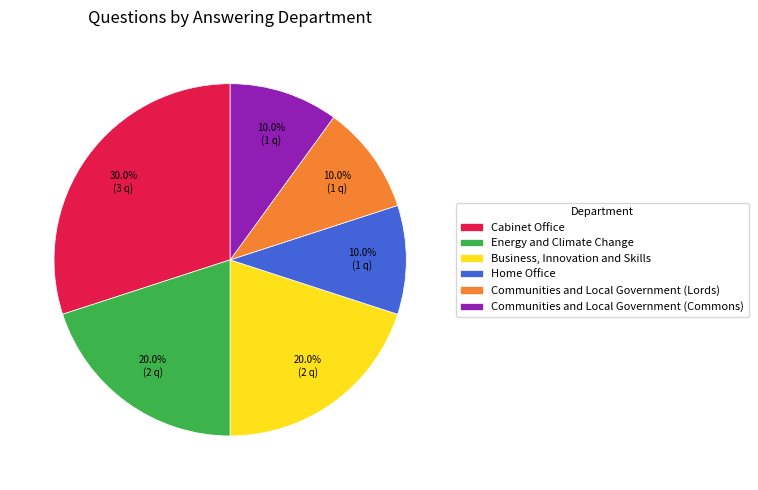

How many slices are in this pie chart?

6